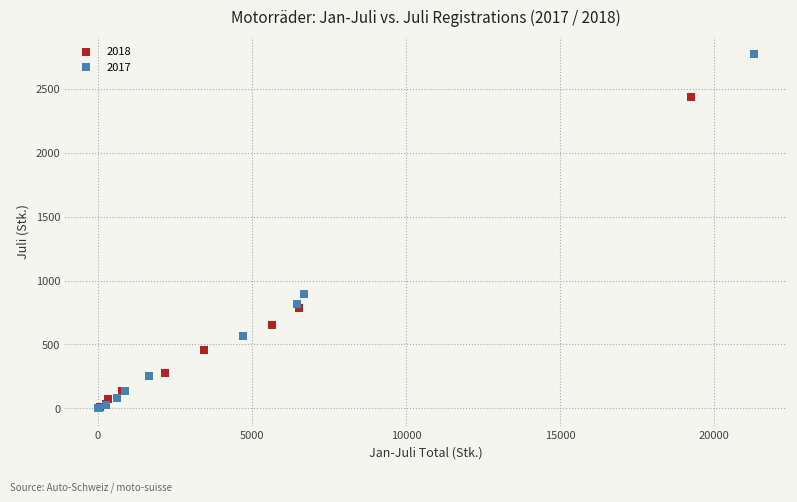

What are all the series names shown in the legend?

2018, 2017